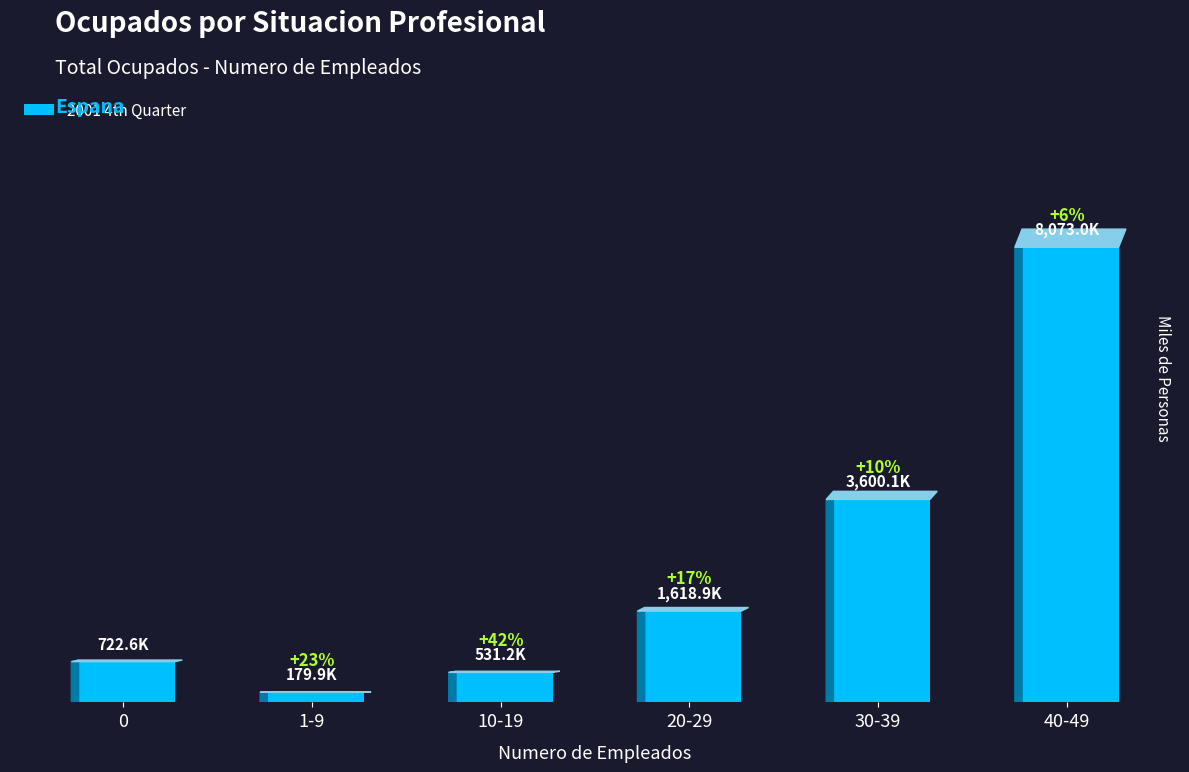

Approximately how many times larger is the value at 20-29 compared to 0?

2.2